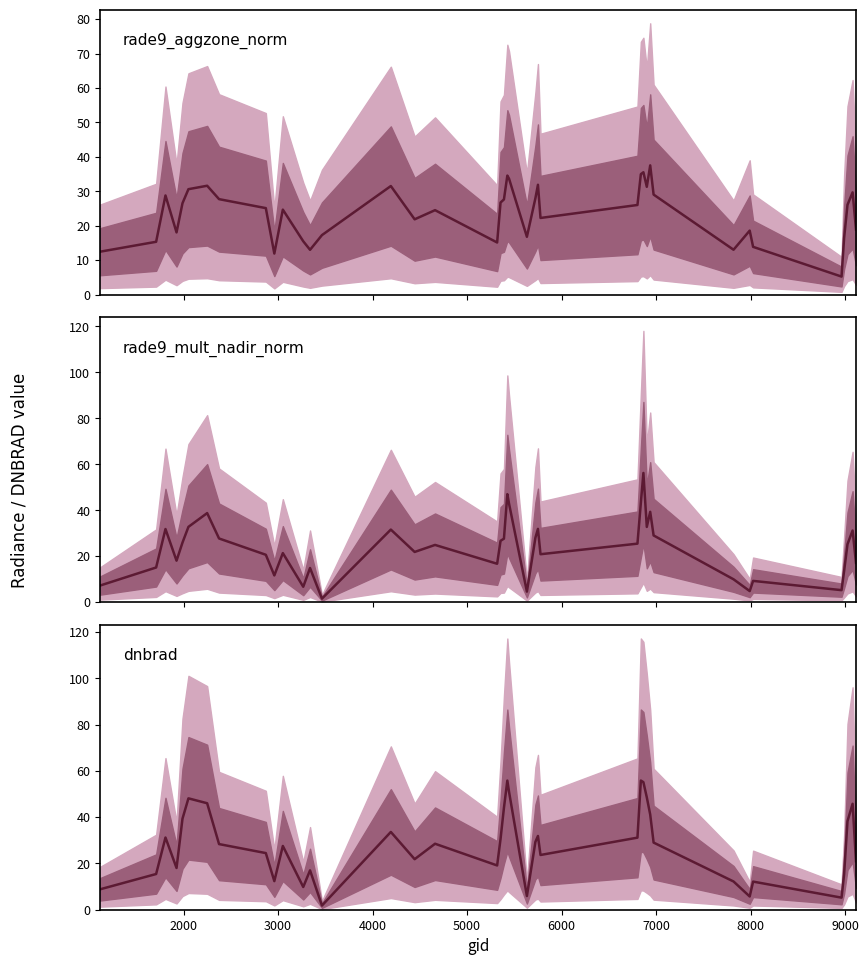

Is this an area chart (filled region under the line)?

No